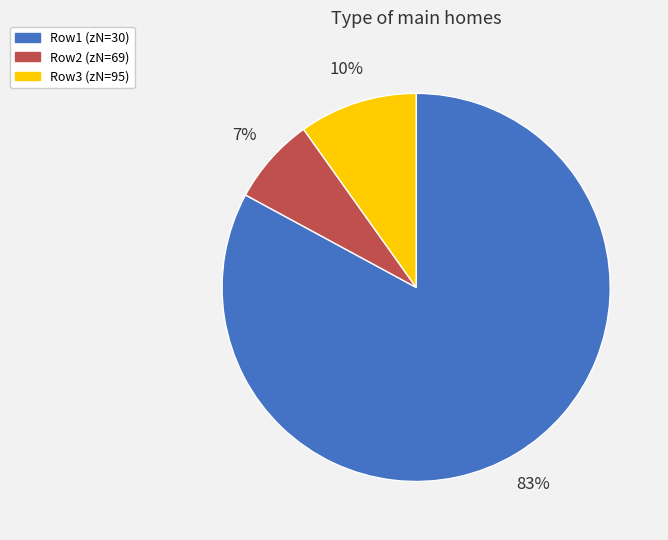

Is the sum of Row1 (zN=30) and Row2 (zN=69) greater than half?

Yes